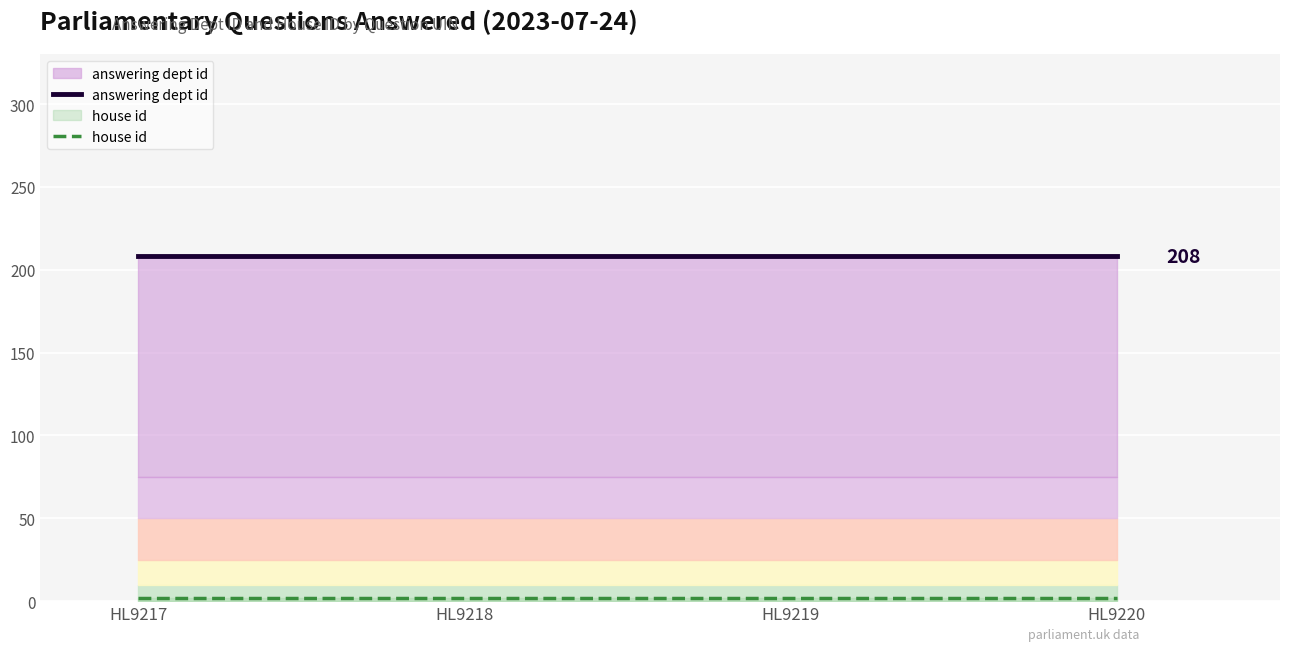

True or false: answering dept id has more than 2 interior local peaks.

False